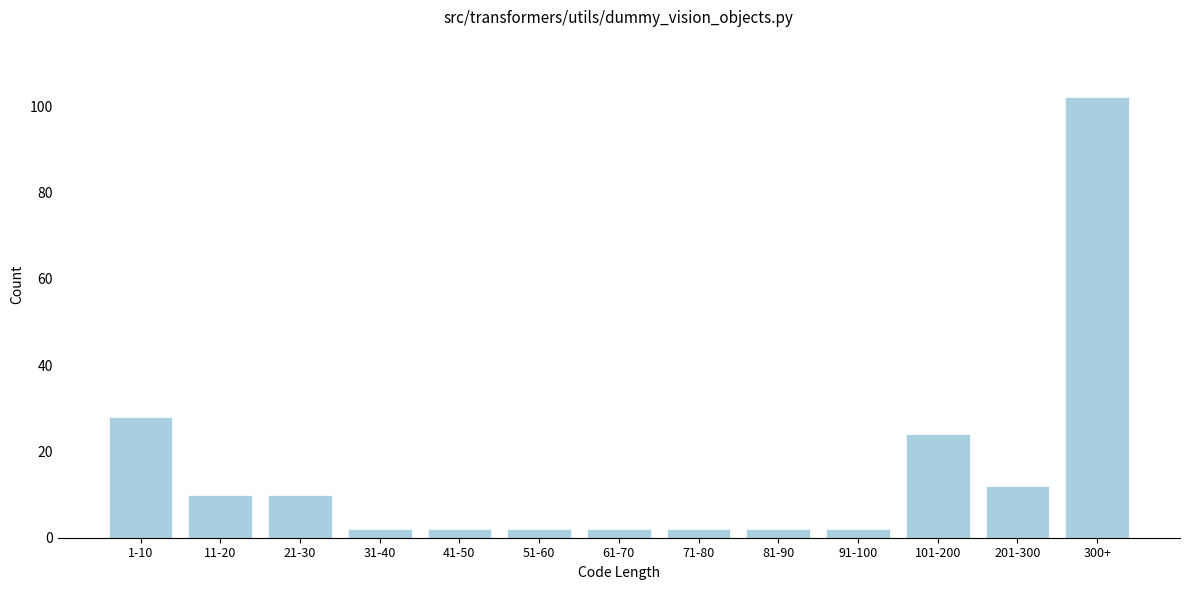

Reading left to right, what are all the values shown in this chart?

28	10	10	2	2	2	2	2	2	2	24	12	102